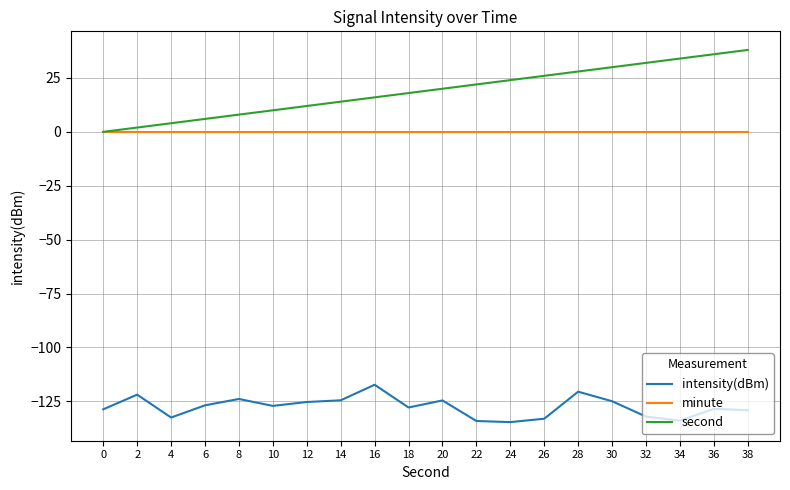

What is the difference between the maximum and minimum values in the intensity(dBm) series?

17.3